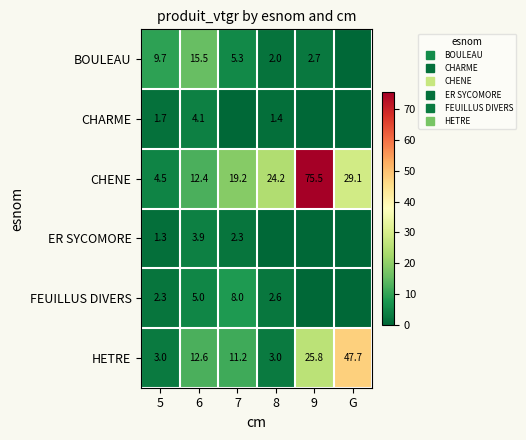

The value of FEUILLUS DIVERS at 6 is 5.0. True or false?

True